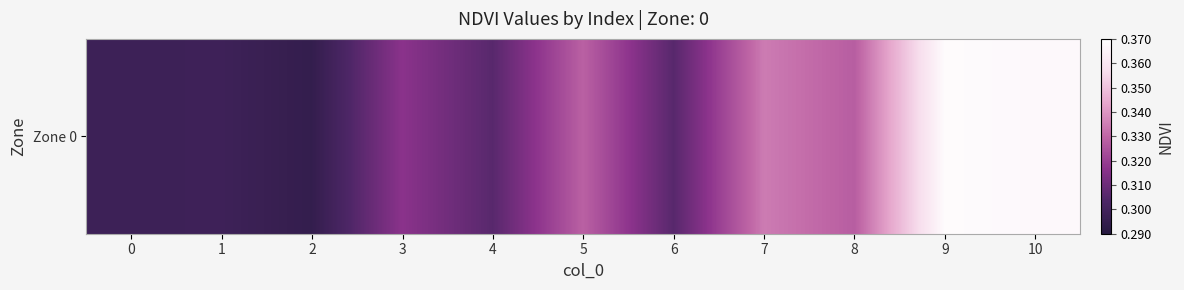

Reading left to right, what are all the values shown in this chart?

0.3	0.3	0.3	0.3	0.3	0.3	0.3	0.3	0.3	0.4	0.4